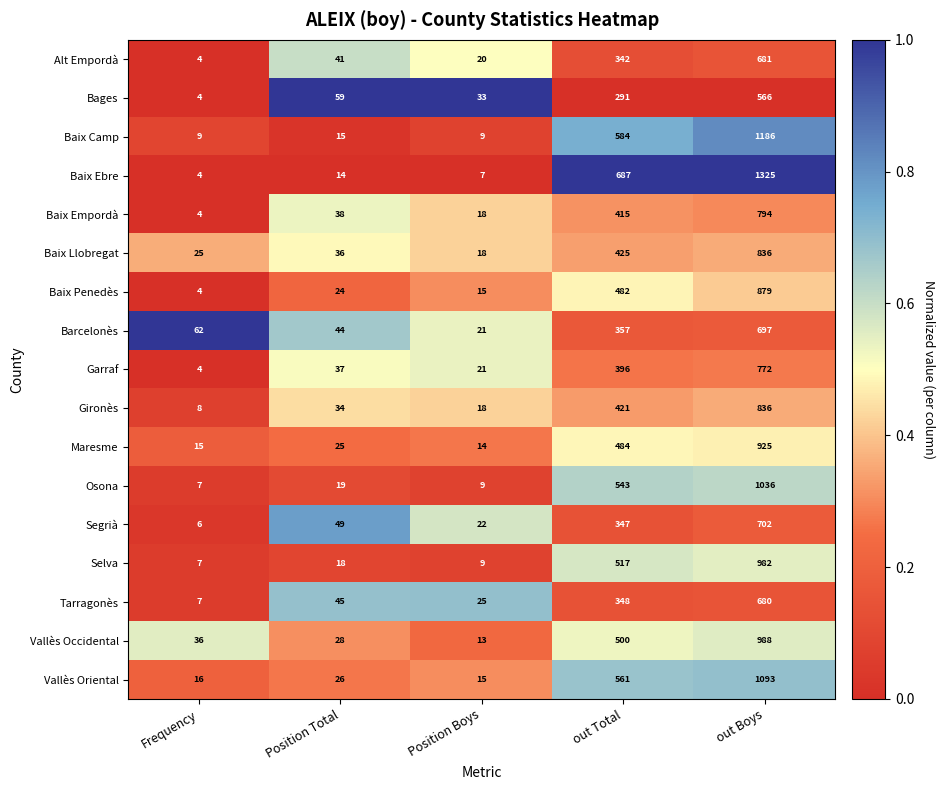

What is the spread (max minus min) of values at Frequency?

58